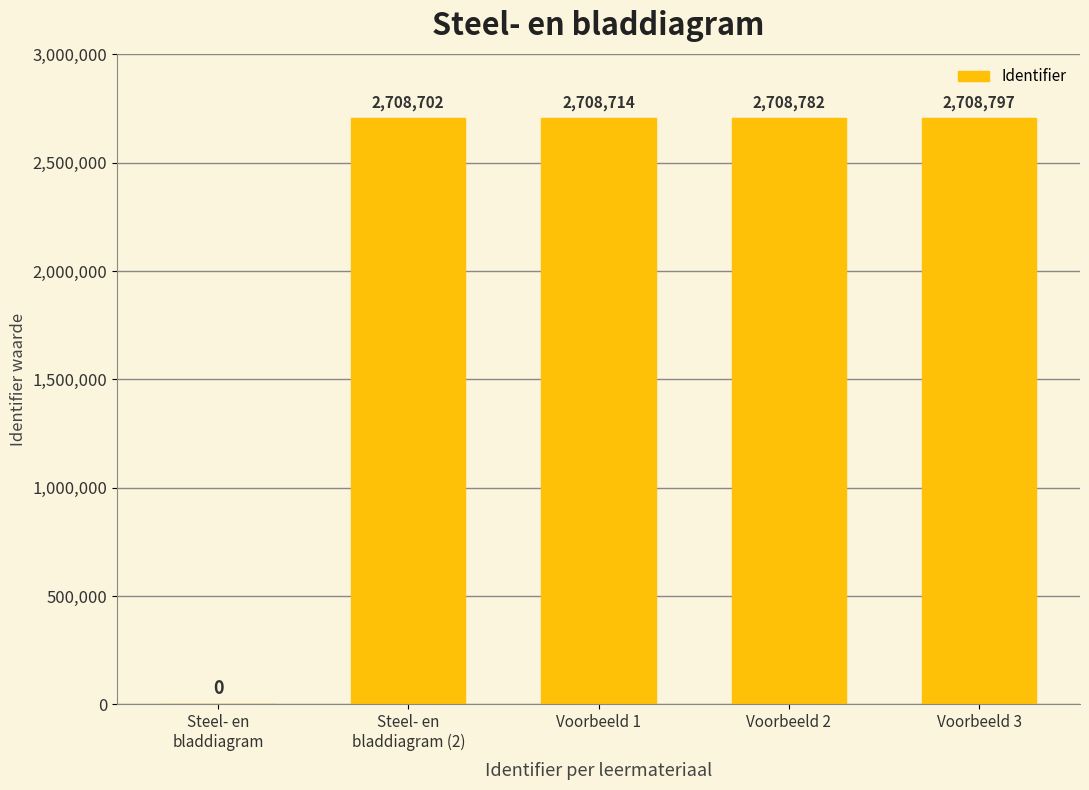

Read the value at Voorbeeld 2, to the nearest 50.

2708800